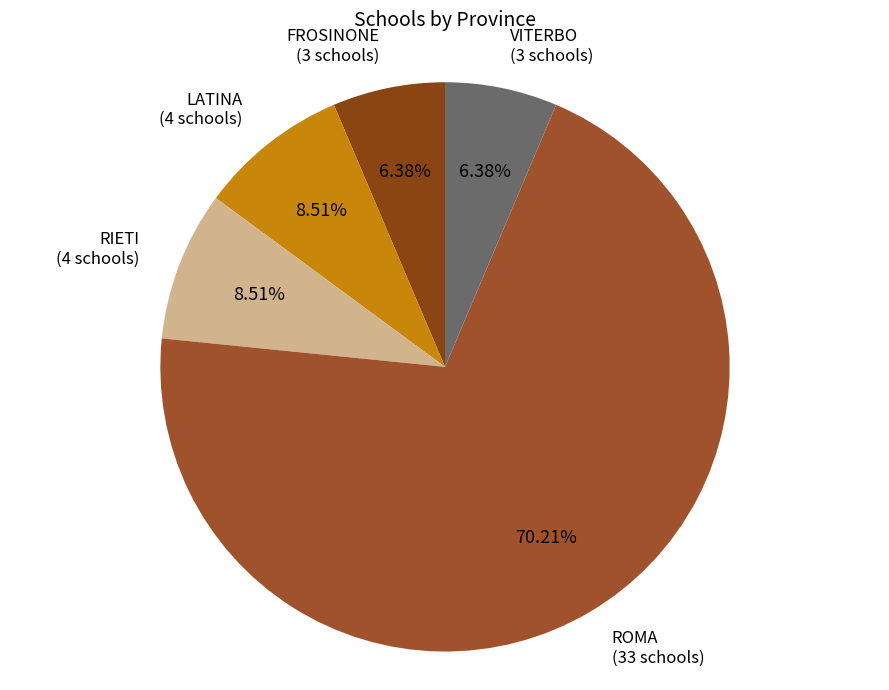

What is the smallest slice in the pie chart?

FROSINONE